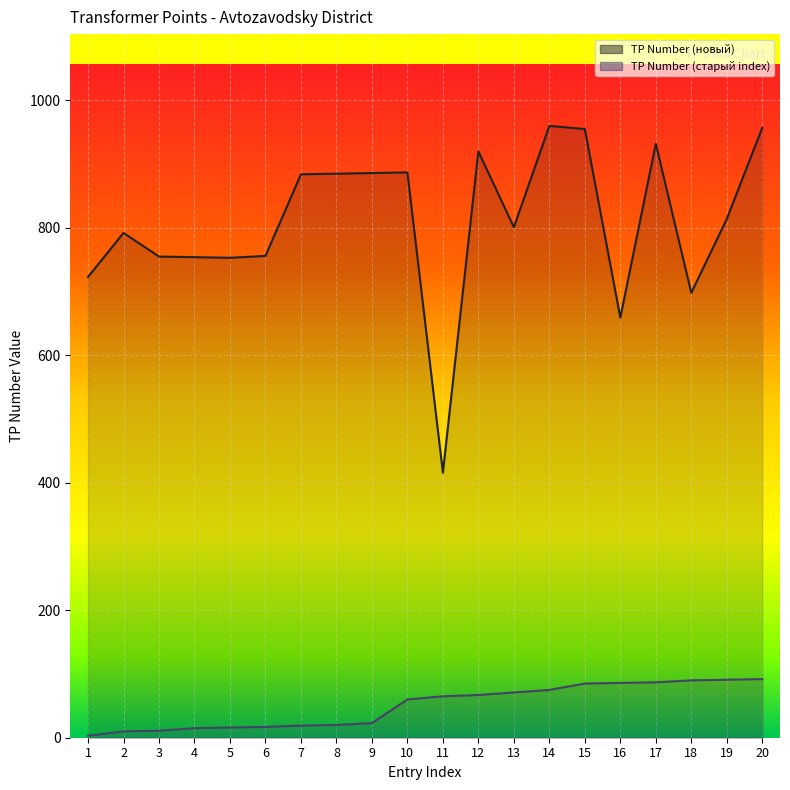

What is the average value of the TP Number (старый index) series?

50